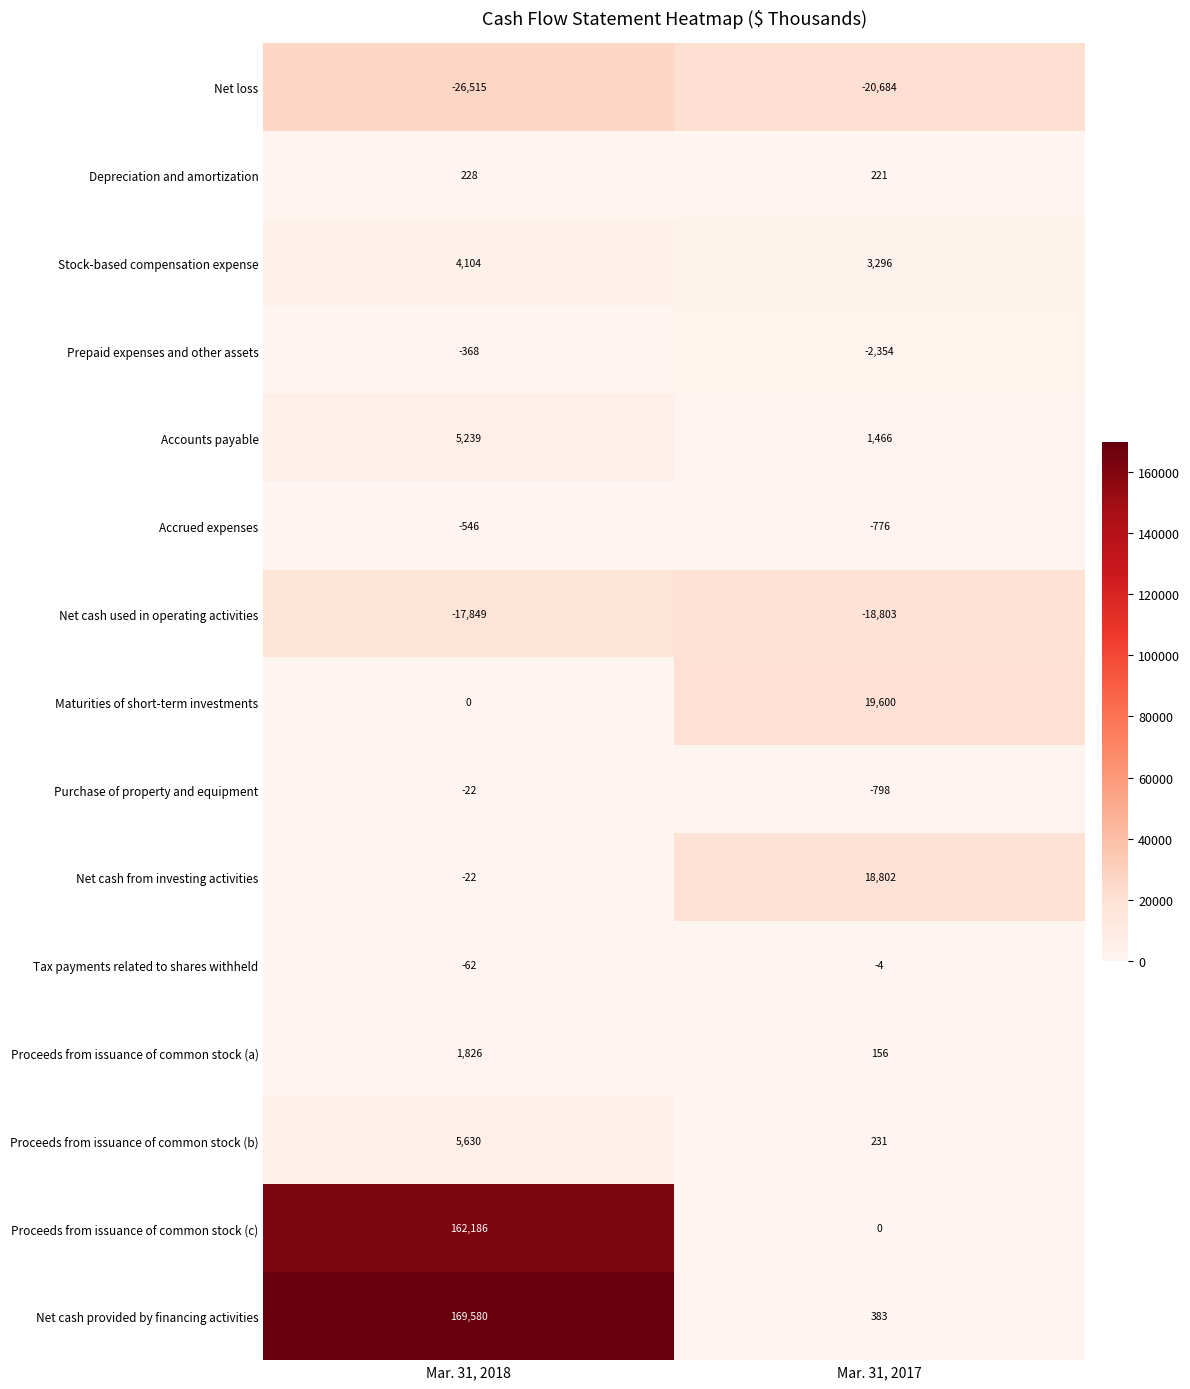

What is the average value of the Net cash used in operating activities series?

-18326